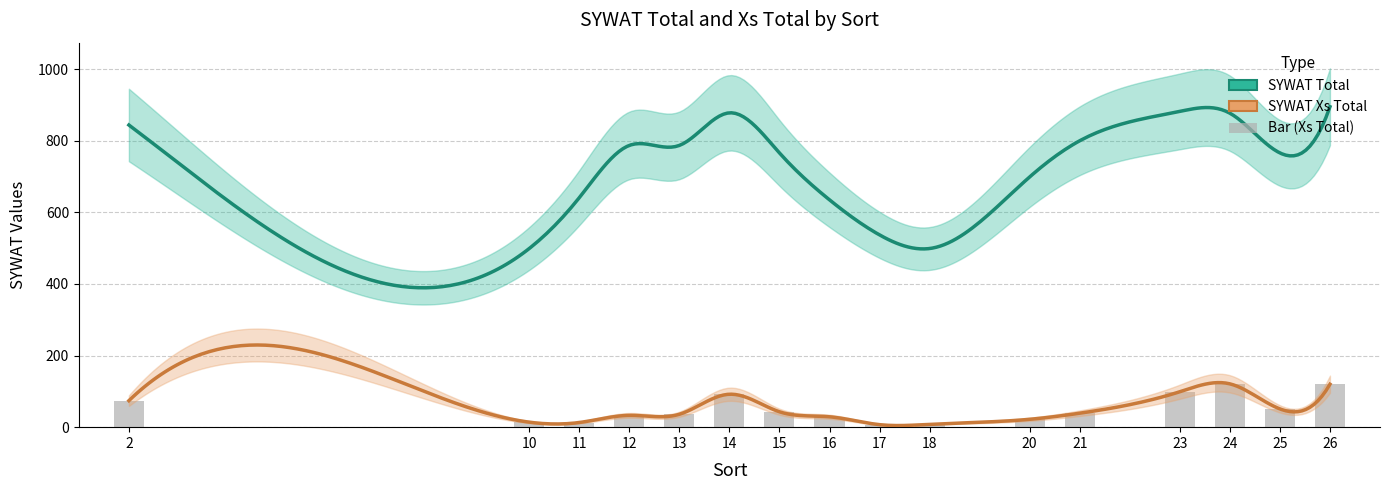

Reading left to right, extract all data points from this chart.

74	14	13	33	36	92	43	29	7	8	22	39	99	121	51	120